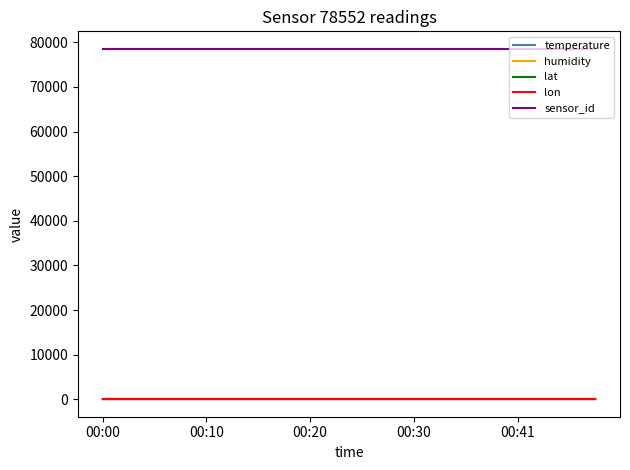

What is the maximum value shown in the chart?

78552.0